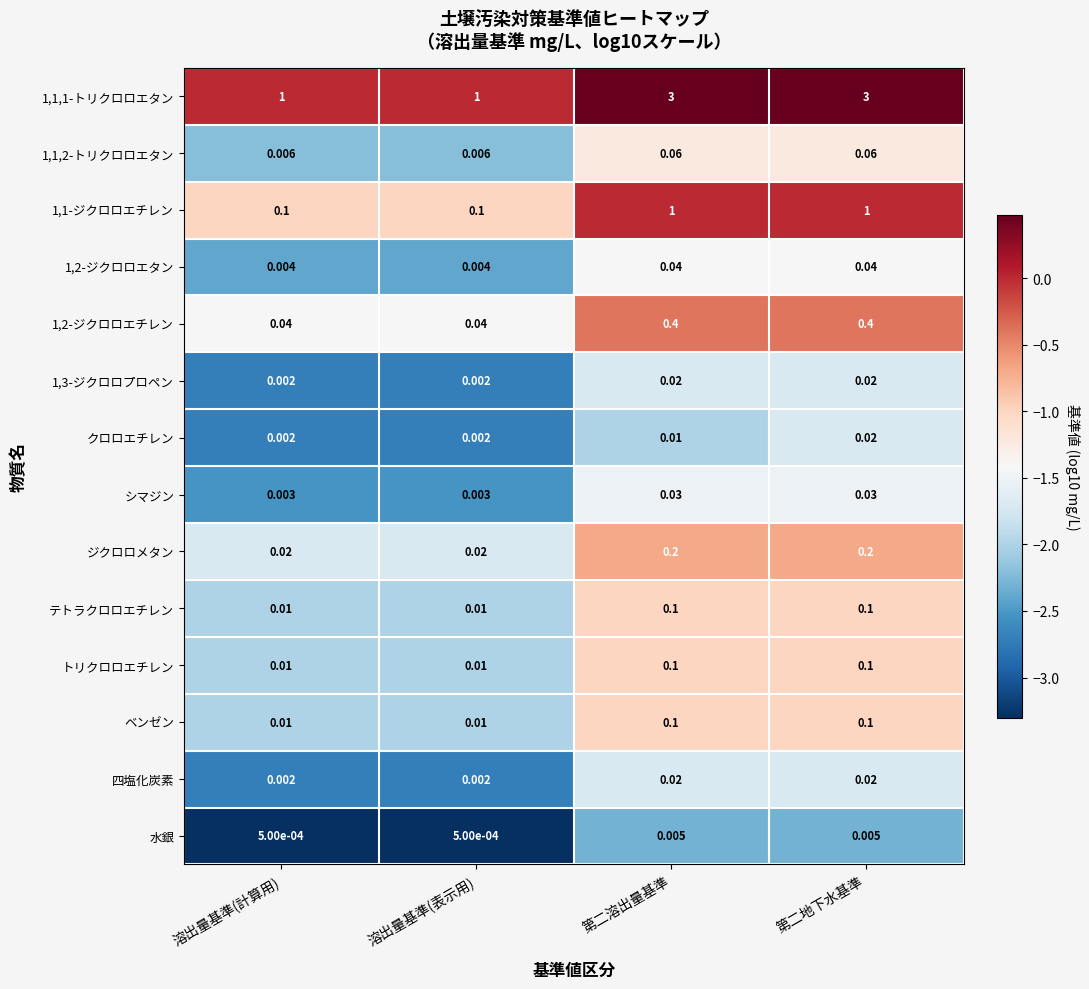

Which series has the largest range (max minus min)?

1,1,1-トリクロロエタン